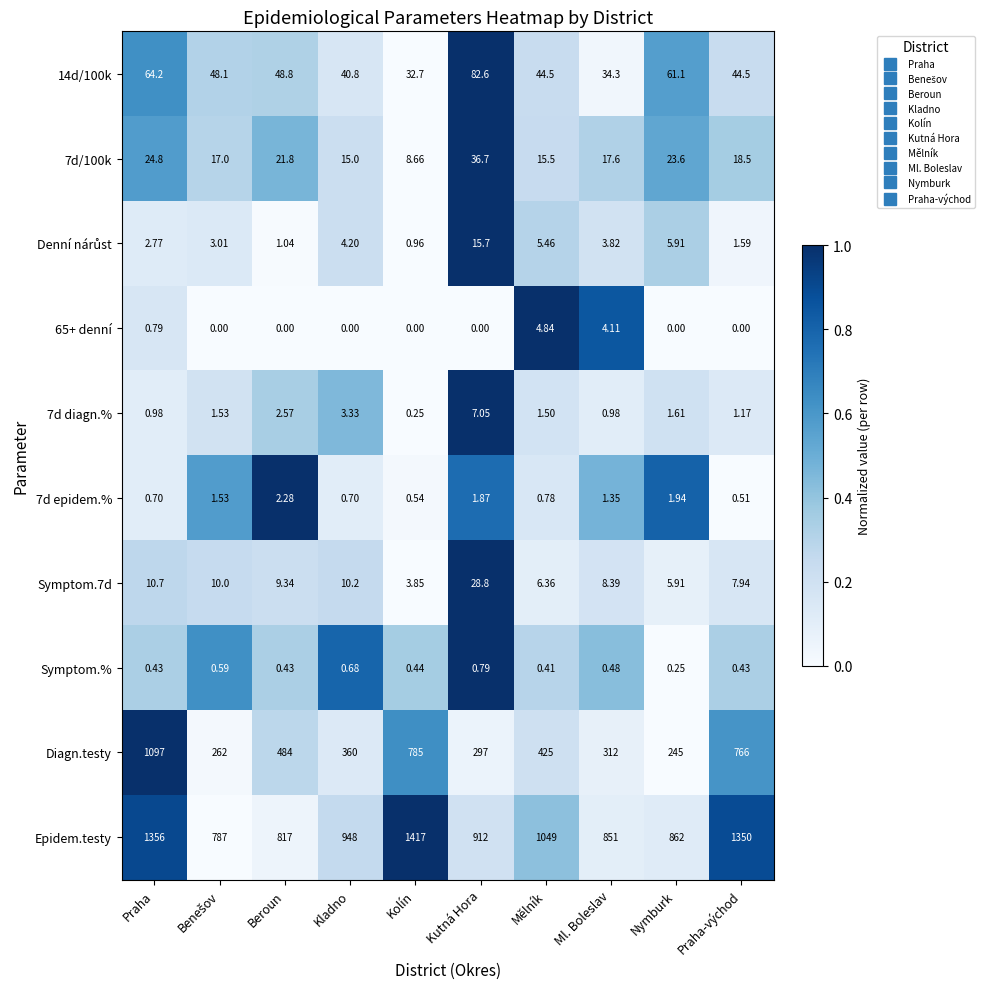

How many data points in Symptom.7d are less than 9?

5